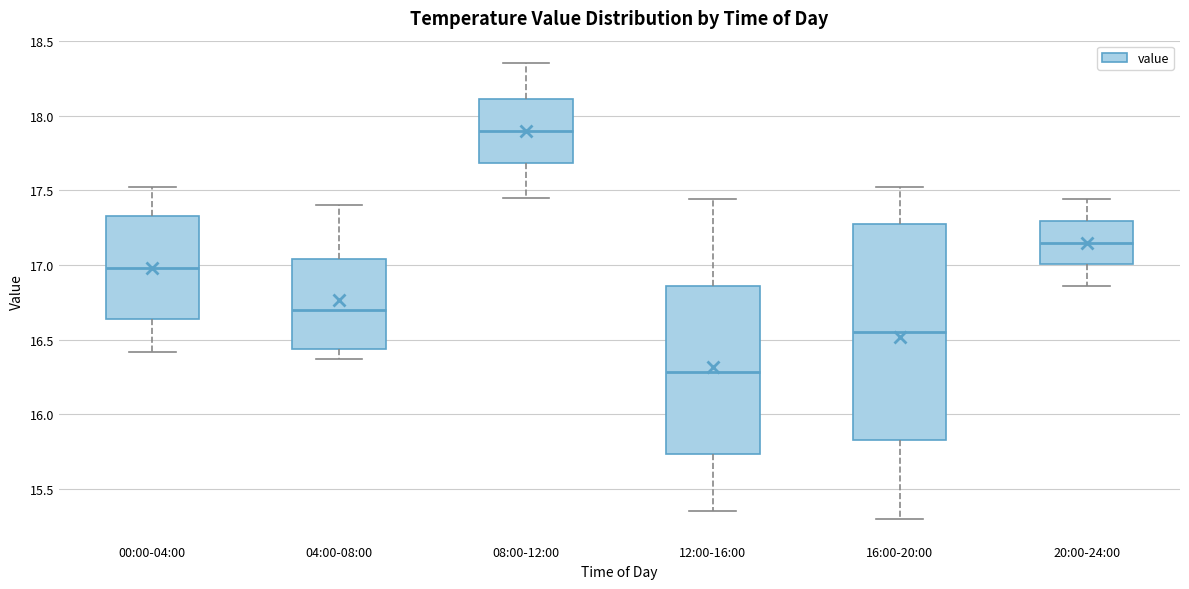

Where is the upper edge of the box for 08:00-12:00 on the y-axis? The values are not printed on the chart, so give them approximately, as read against the axis.

18.10